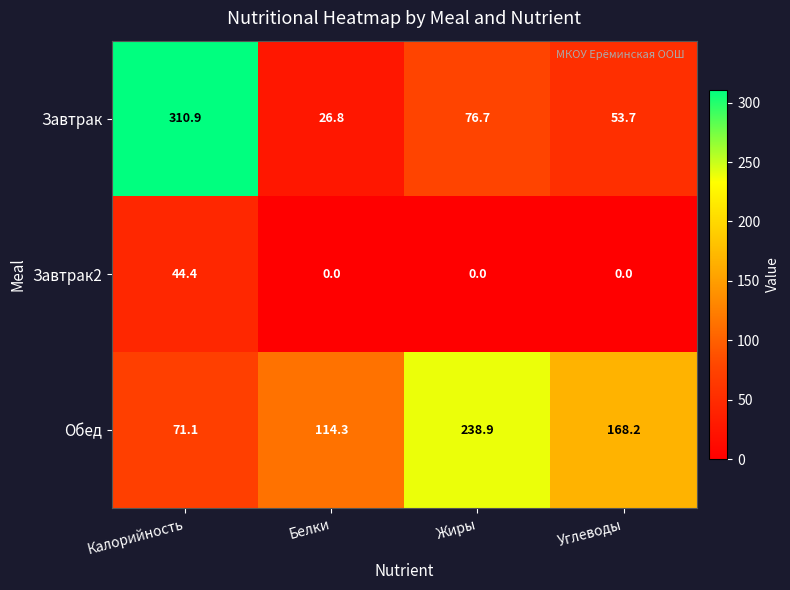

Reading left to right, extract all data points from this chart.

Завтрак: Калорийность=310.9	Белки=26.8	Жиры=76.7	Углеводы=53.7
Завтрак2: Калорийность=44.4	Белки=0.0	Жиры=0.0	Углеводы=0.0
Обед: Калорийность=71.1	Белки=114.3	Жиры=238.9	Углеводы=168.2